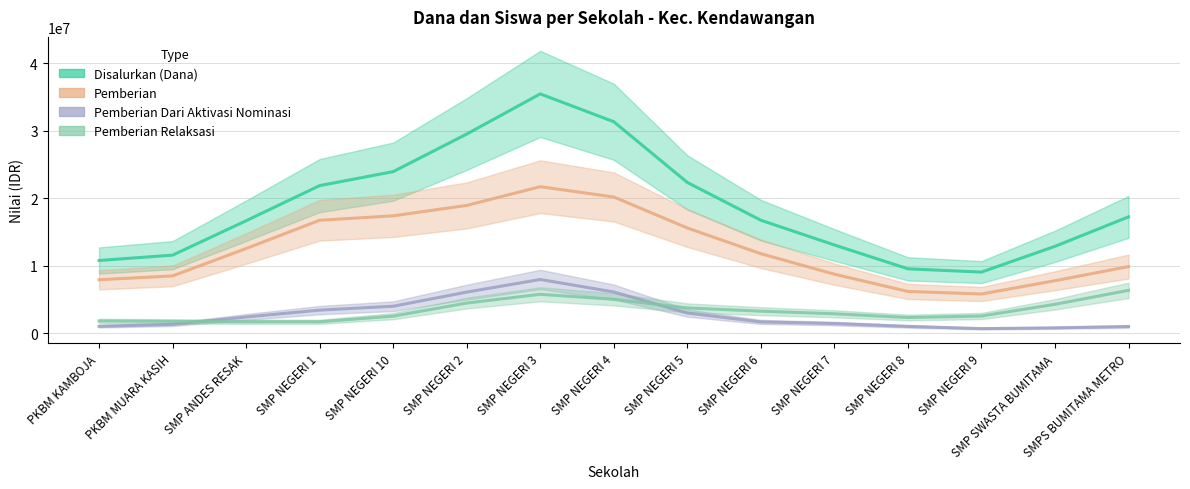

What is the maximum value for Pemberian?

21711353.1